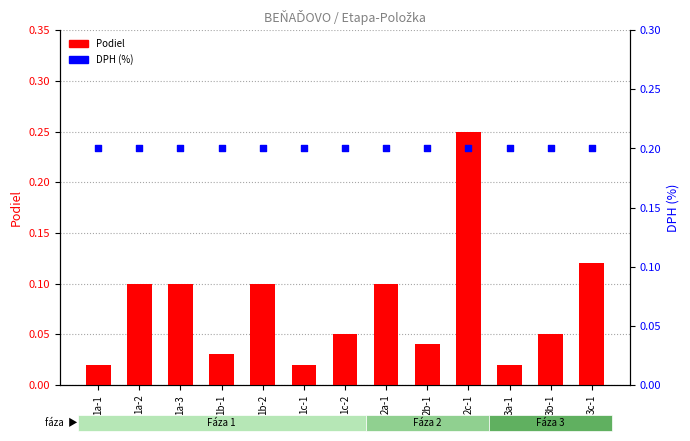

Which series has the largest Y range (max minus min)?

Podiel